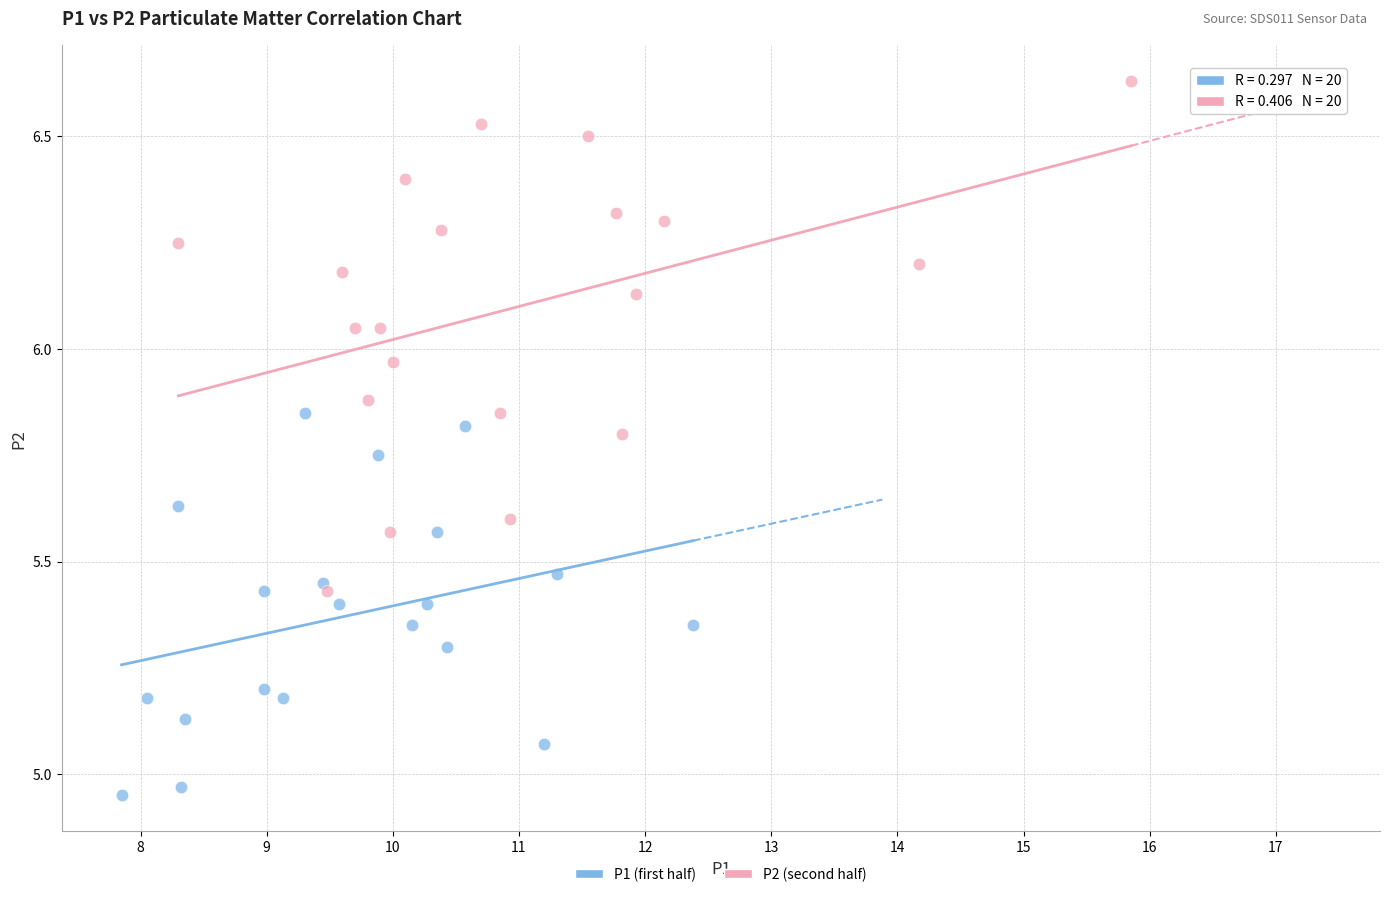

Which series contains the lowest Y value?

P1 (first half)